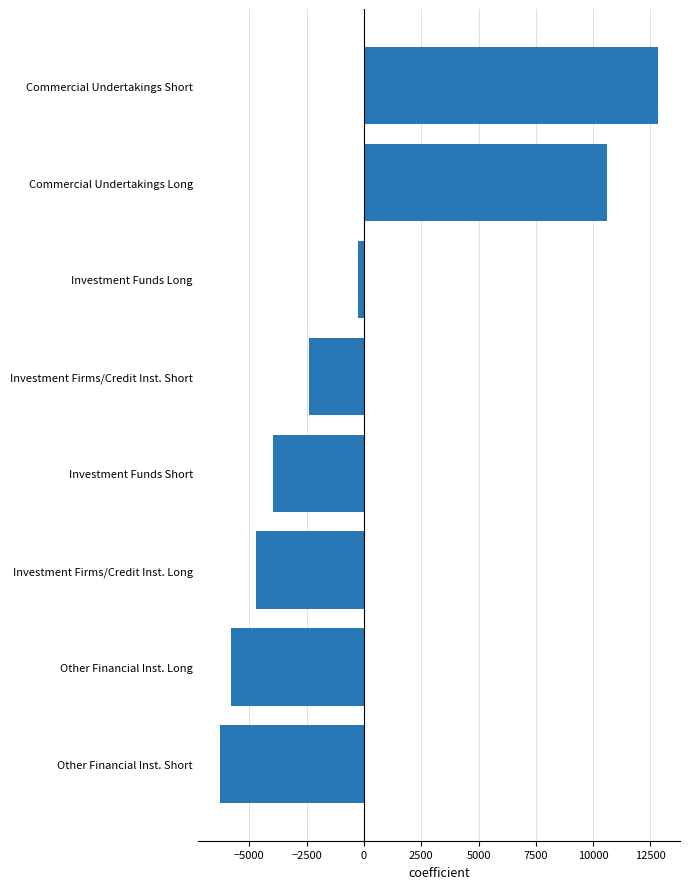

How many bars are there in total?

8